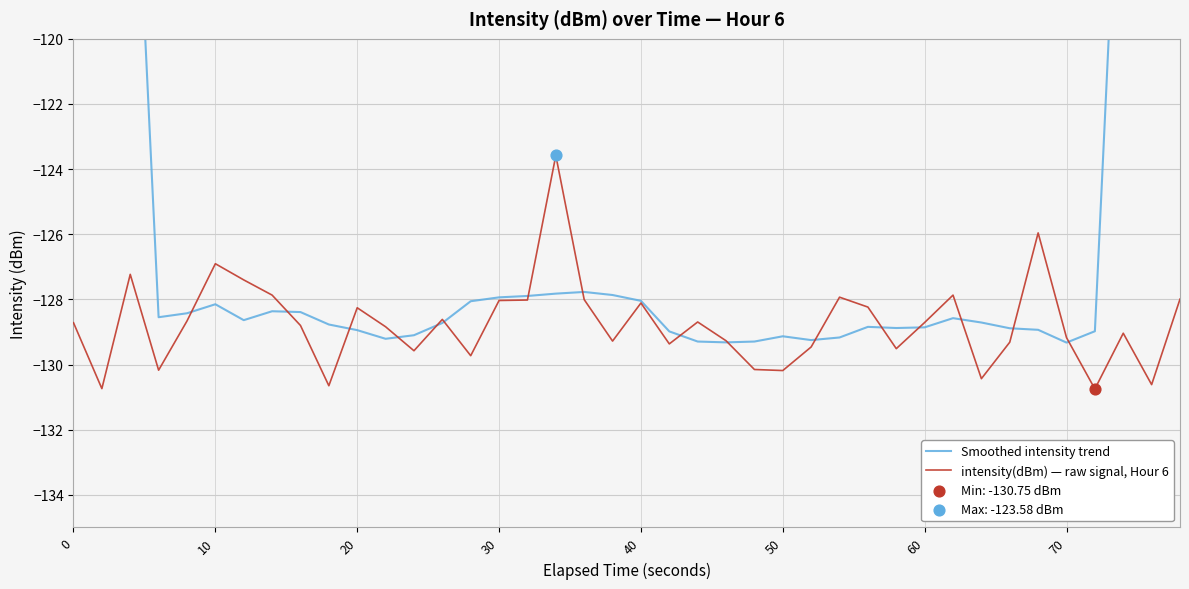

Which series has the largest total across all categories?

Smoothed intensity trend